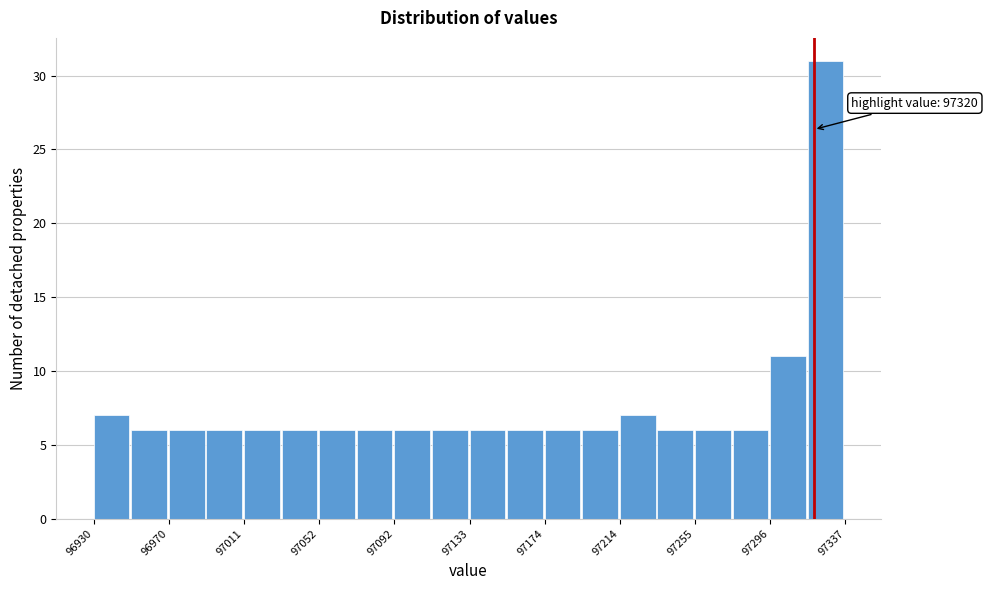

Over which range of the x-axis is the bar tallest?

97315 to 97335